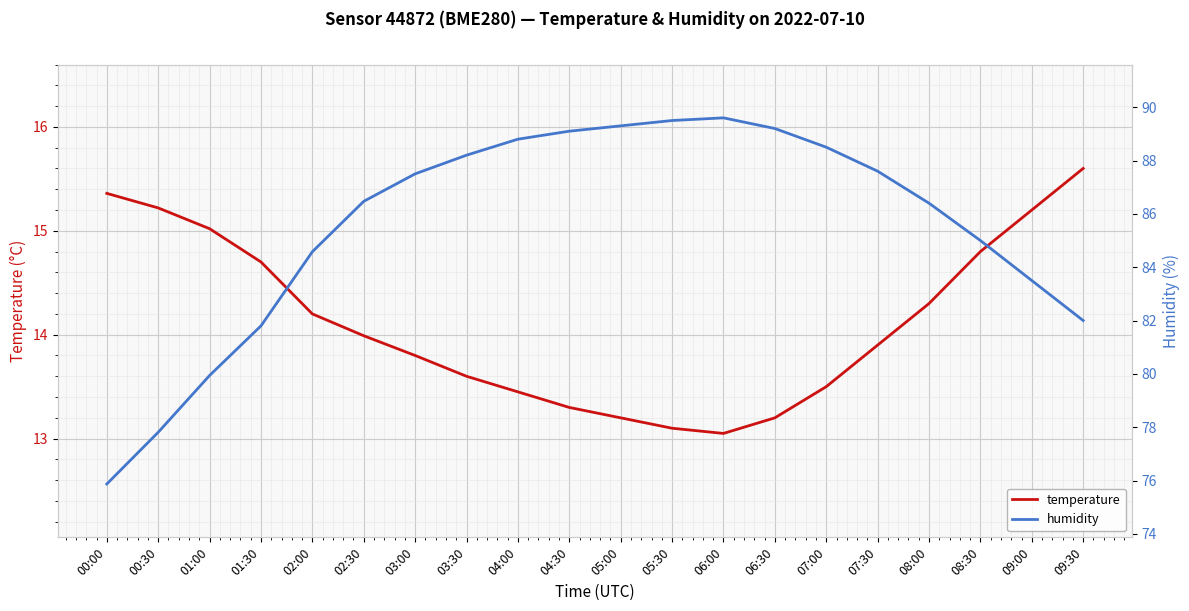

True or false: humidity and temperature intersect in this chart.

False